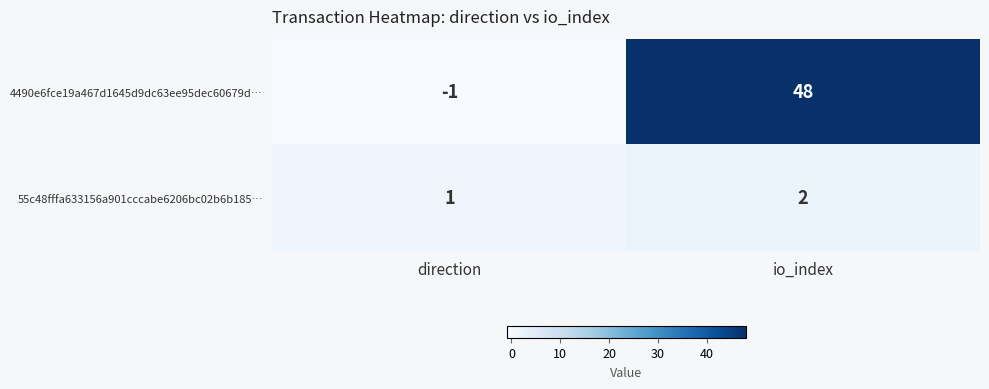

At how many categories does at least one series exceed 40?

1